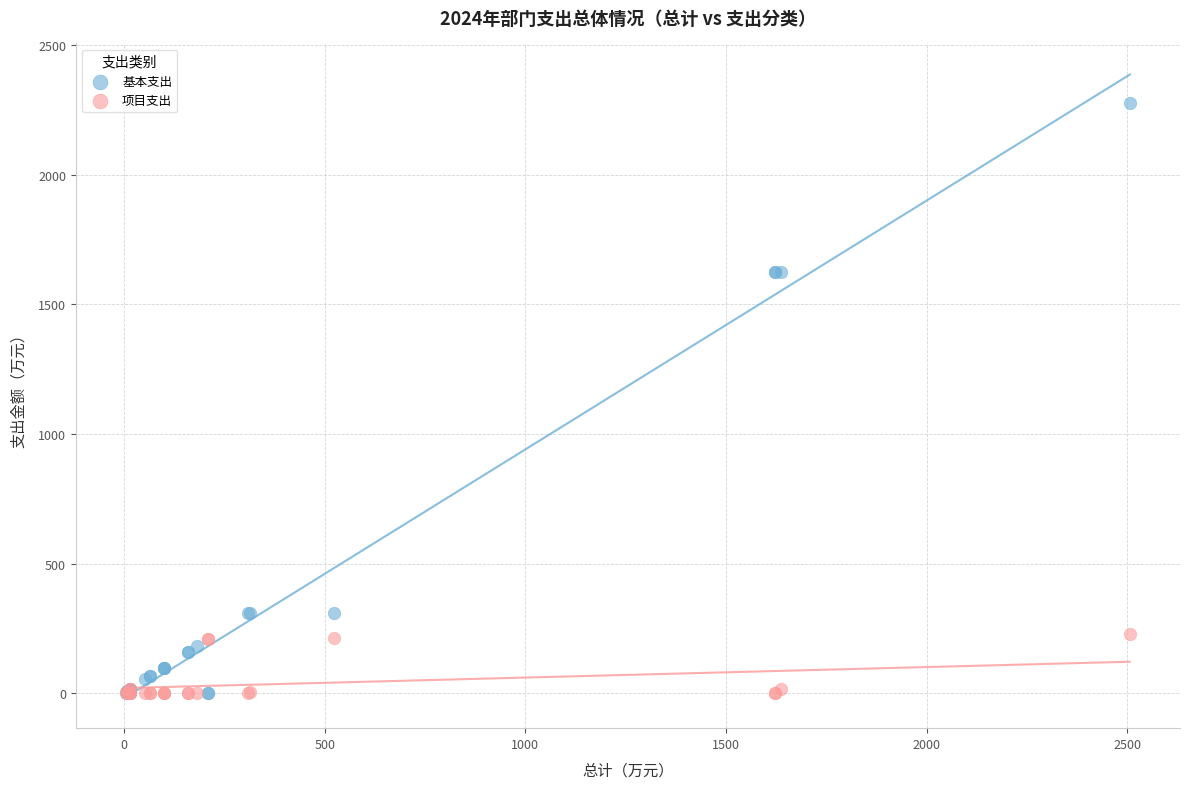

What are all the series names shown in the legend?

基本支出, 项目支出